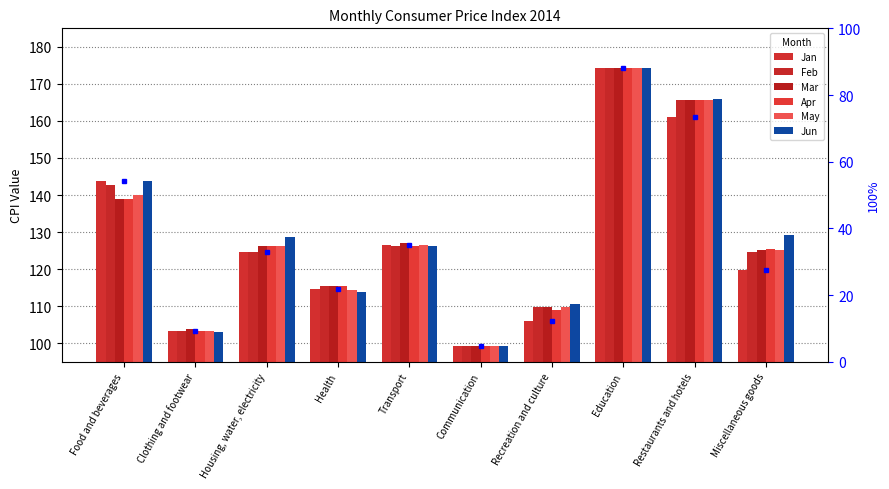

Reading right to left, transcribe all the data shown in this chart.

Jan: 119.7	161.0	174.4	106.0	99.4	126.6	114.7	124.7	103.3	143.7
Feb: 124.5	165.7	174.4	109.7	99.3	126.2	115.3	124.7	103.3	142.8
Mar: 125.1	165.8	174.4	109.8	99.3	127.0	115.3	126.1	103.8	138.9
Apr: 125.4	165.8	174.4	108.9	99.3	126.2	115.4	126.1	103.2	139.0
May: 125.3	165.8	174.4	109.8	99.3	126.4	114.4	126.1	103.2	140.1
Jun: 129.2	165.8	174.4	110.6	99.4	126.3	113.8	128.7	103.1	143.9